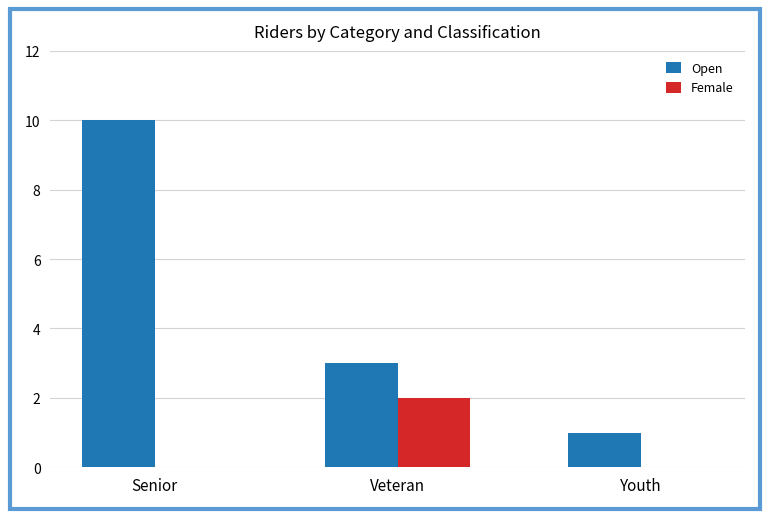

At which category is the sum across all series the highest?

Senior